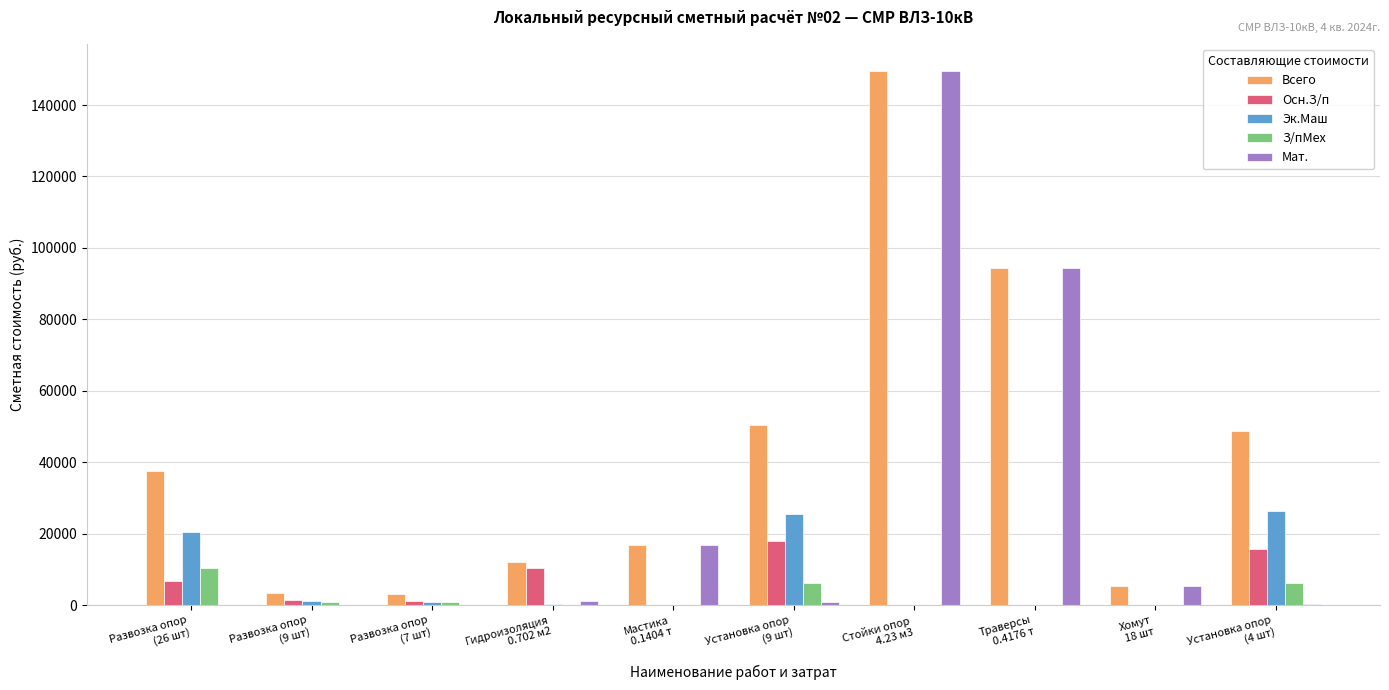

What is the greatest value displayed?

149641.6